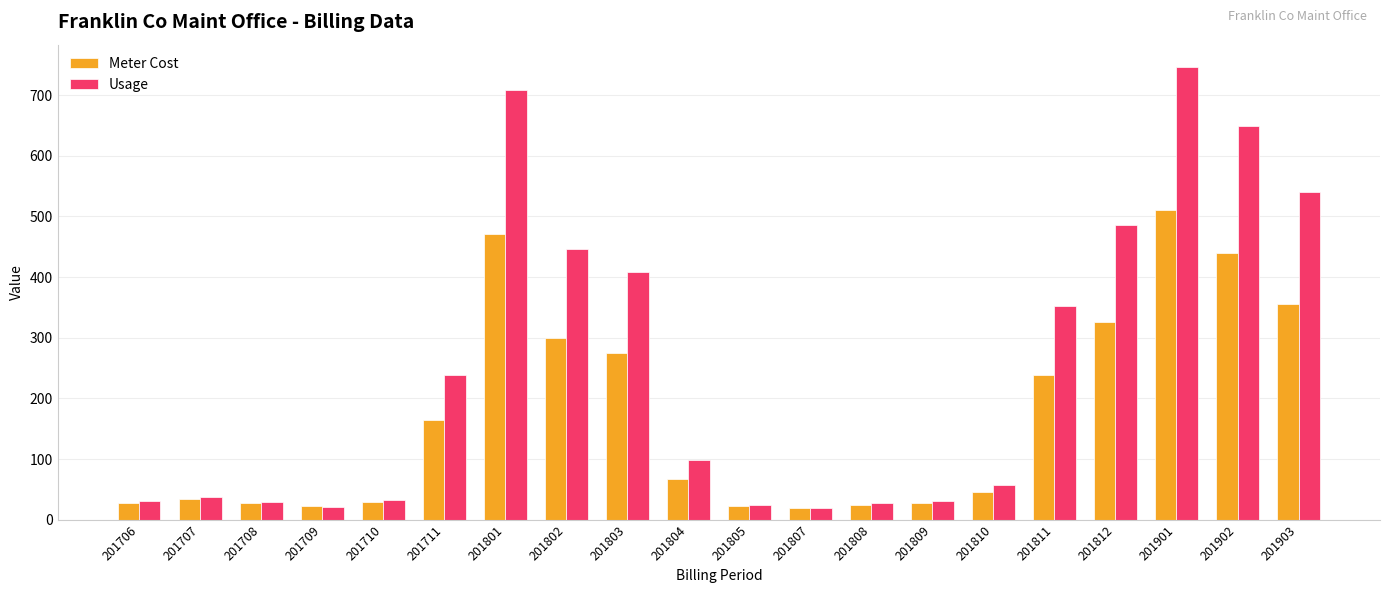

What is the difference between the Usage values at 201805 and 201710?

7.0